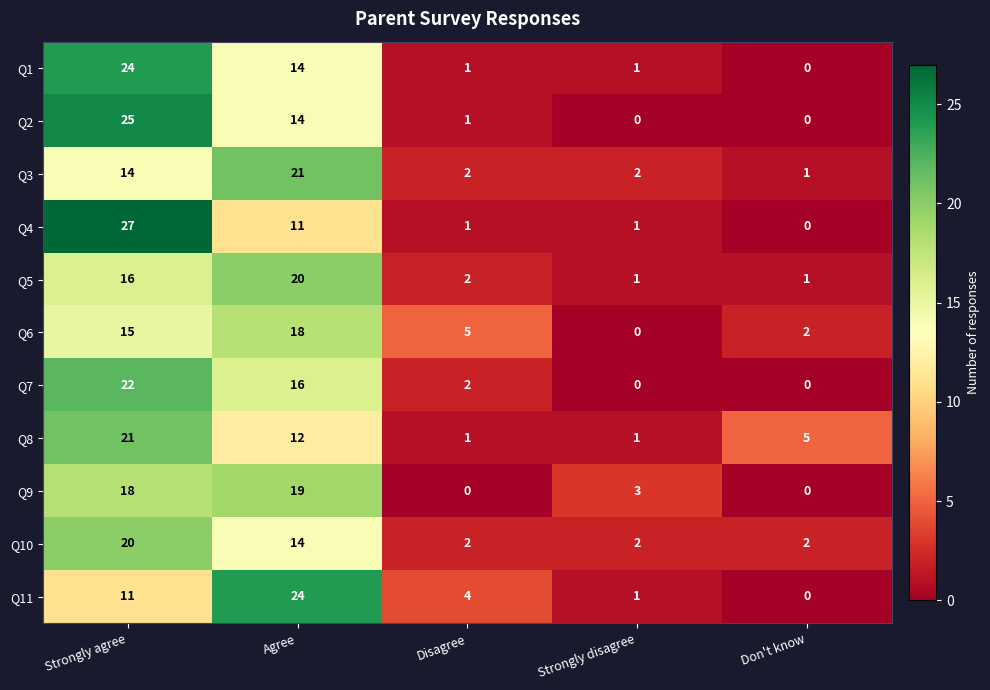

The Q3 series shows 3 at Strongly disagree. True or false?

False